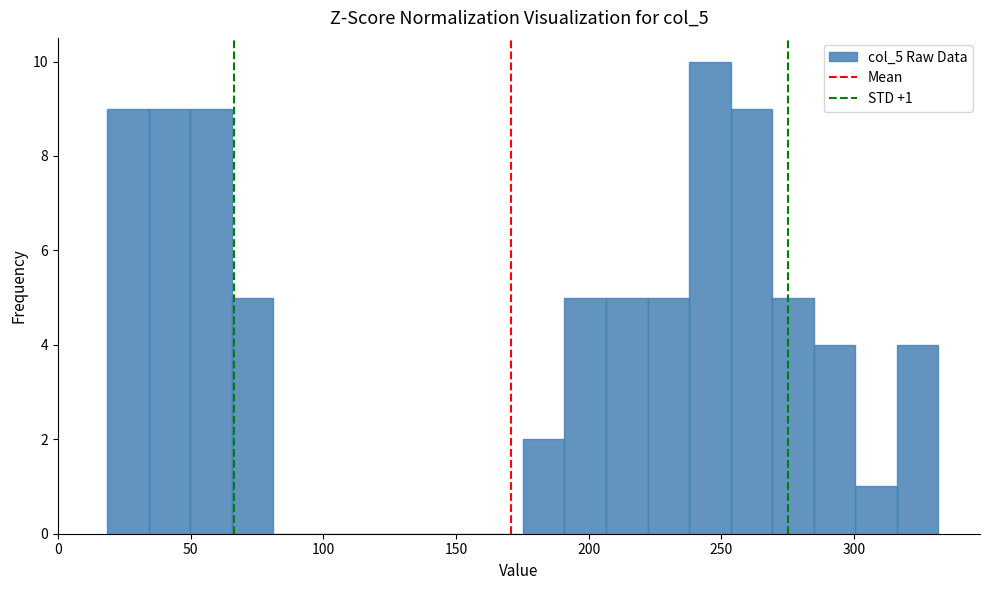

Around what value on the x-axis is the tallest bar? Give the approximate position of its centre, as read against the axis.

245